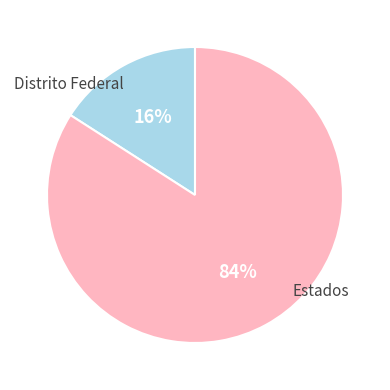

To the nearest percent, what is the difference between the largest and smallest slice percentages?

68%